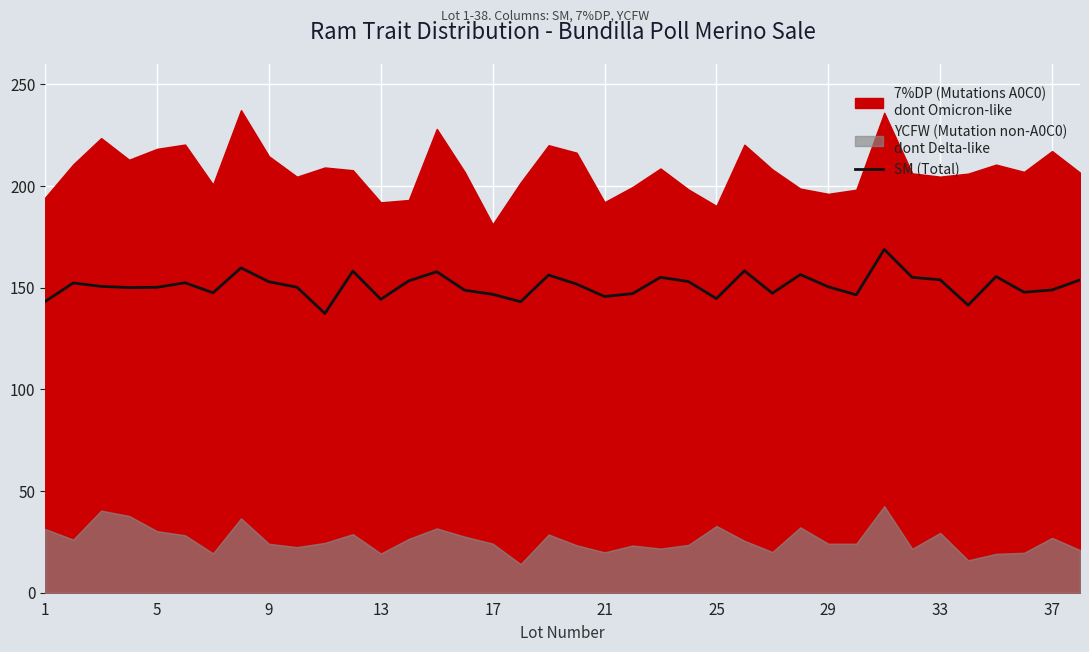

Reading left to right, what are all the values shown in this chart?

143.2	152.3	150.7	150.1	150.2	152.4	147.5	159.8	152.9	150.2	137.3	158.2	144.3	153.4	157.9	148.8	146.8	143.1	156.2	151.8	145.7	147.1	155.1	153.0	144.6	158.3	147.3	156.5	150.4	146.5	168.8	155.1	153.9	141.4	155.5	147.8	148.9	153.8